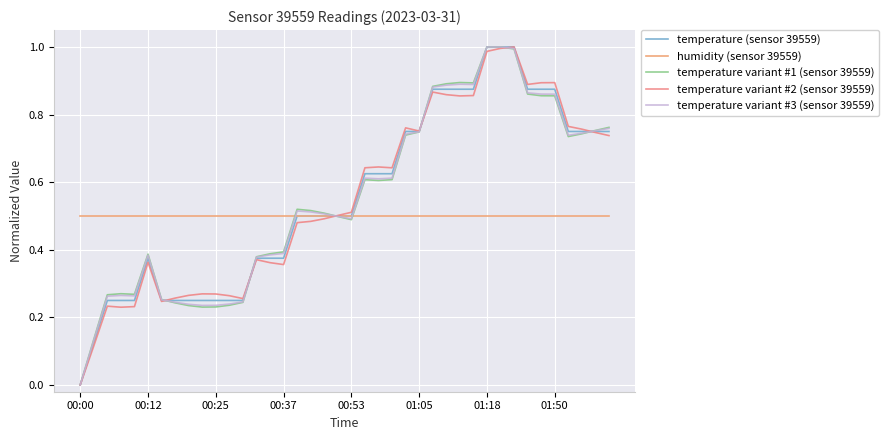

At how many categories does at least one series exceed 0?

40